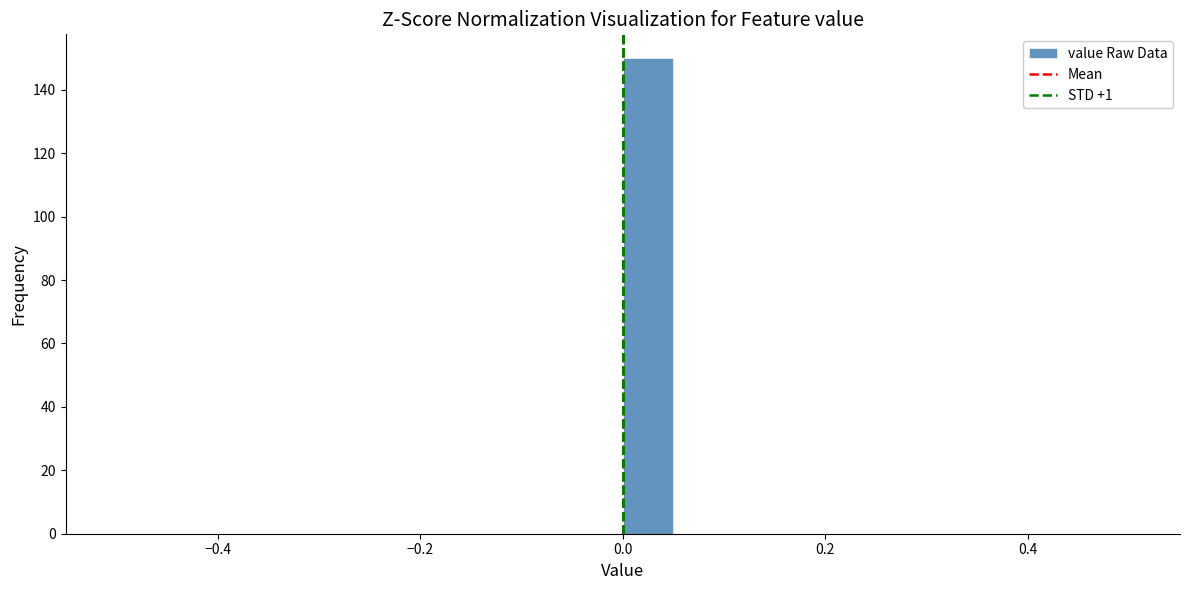

Read against the x-axis, roughly where is the centre of the tallest bar?

0.02